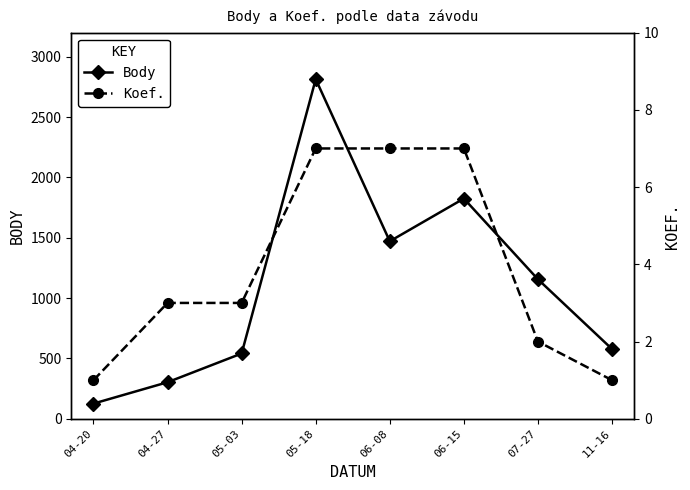

True or false: Koef. has more than 2 interior local peaks.

False